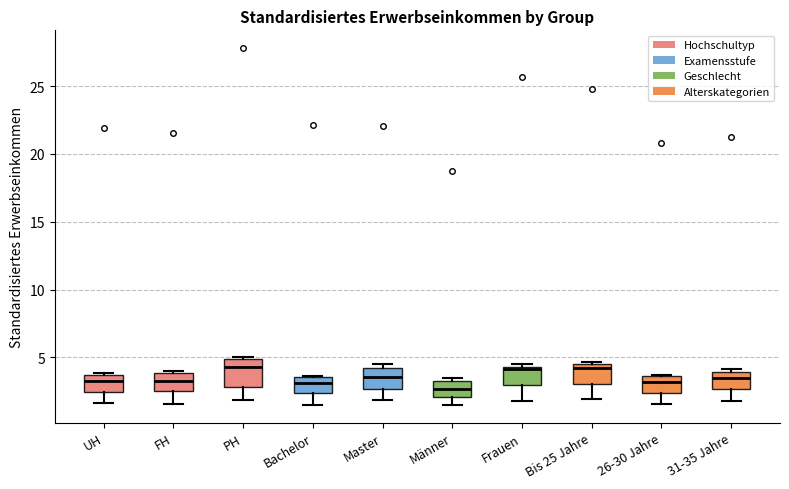

Reading left to right, read every box against the y-axis: the position of its median line, the range the box covers, and the ends of its whiskers. The values are not printed on the chart, so give them approximately, as read against the axis.

UH: median 3.5 (inside the box), box 2.5 to 3.5, whiskers 1.5 to 4.0
FH: median 3.0, box 2.5 to 4.0, whiskers 1.5 to 4.0 (just above the box's upper edge)
PH: median 4.5, box 3.0 to 5.0, whiskers 2.0 to 5.0
Bachelor: median 3.0, box 2.5 to 3.5, whiskers 1.5 to 3.5
Master: median 3.5, box 2.5 to 4.5, whiskers 2.0 to 4.5 (just above the box's upper edge)
Männer: median 2.5, box 2.0 to 3.5, whiskers 1.5 to 3.5 (just above the box's upper edge)
Frauen: median 4.0, box 3.0 to 4.5, whiskers 2.0 to 4.5 (just above the box's upper edge)
Bis 25 Jahre: median 4.0, box 3.0 to 4.5, whiskers 2.0 to 4.5 (just above the box's upper edge)
26-30 Jahre: median 3.0, box 2.5 to 3.5, whiskers 1.5 to 3.5
31-35 Jahre: median 3.5, box 2.5 to 4.0, whiskers 2.0 to 4.0 (just above the box's upper edge)